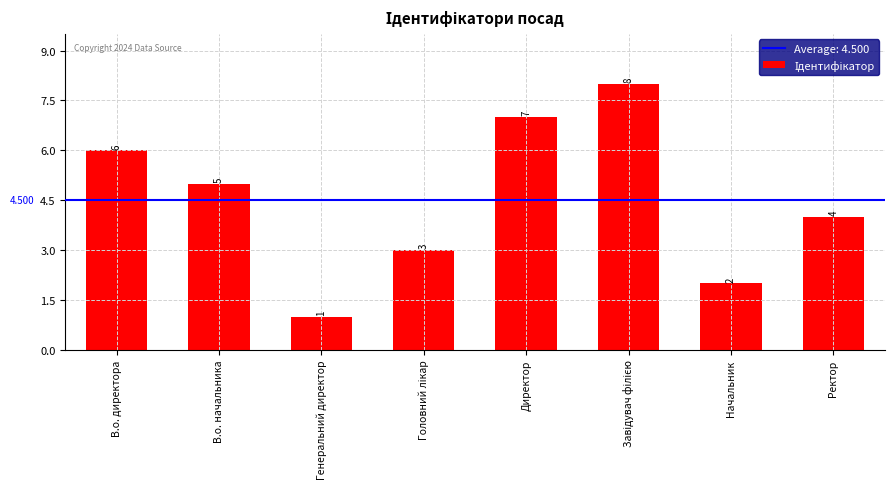

Which label corresponds to the smallest value in the chart?

Генеральний директор